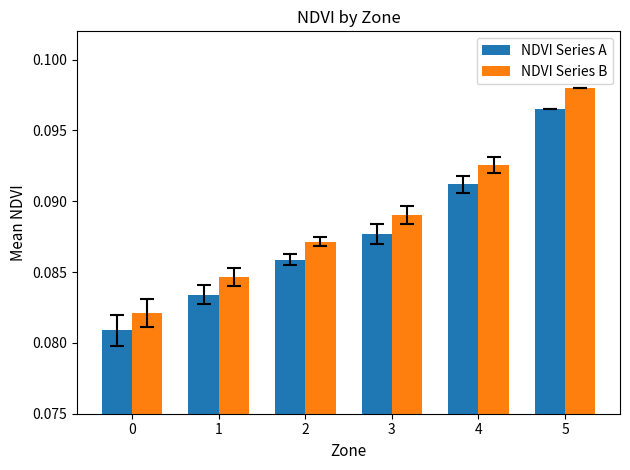

What are all the series names shown in the legend?

NDVI Series A, NDVI Series B